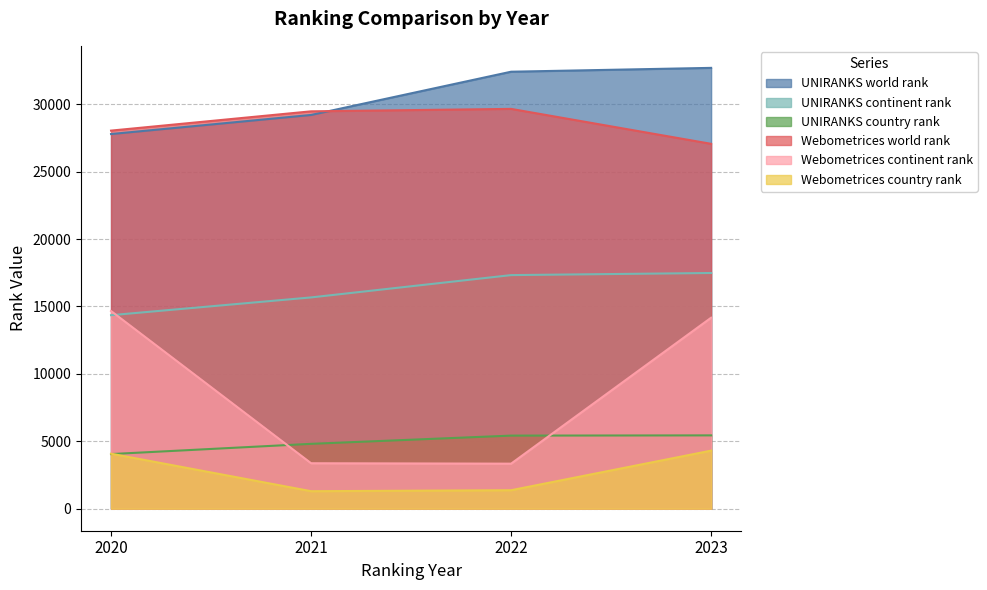

At how many categories does at least one series exceed 21005?

4